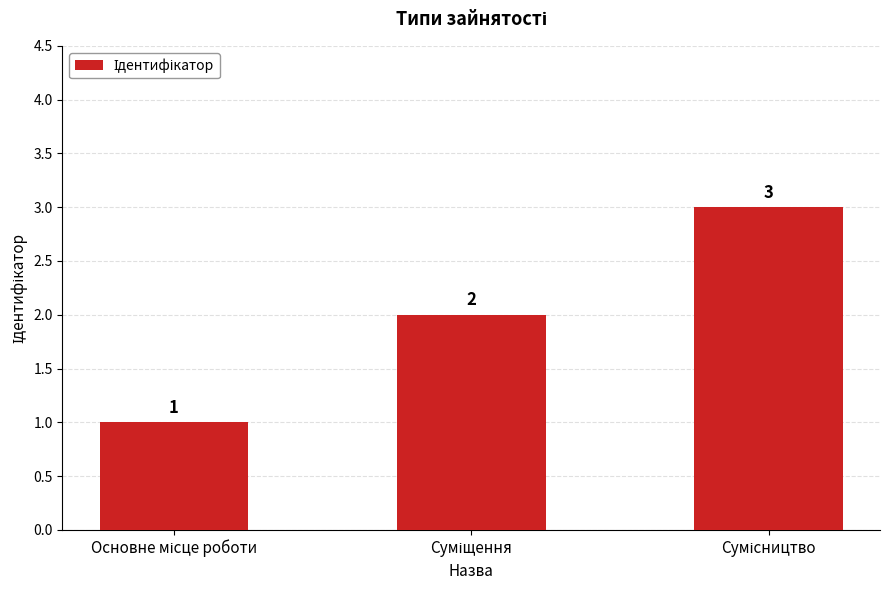

Count the values in the range 1 to 3.

3